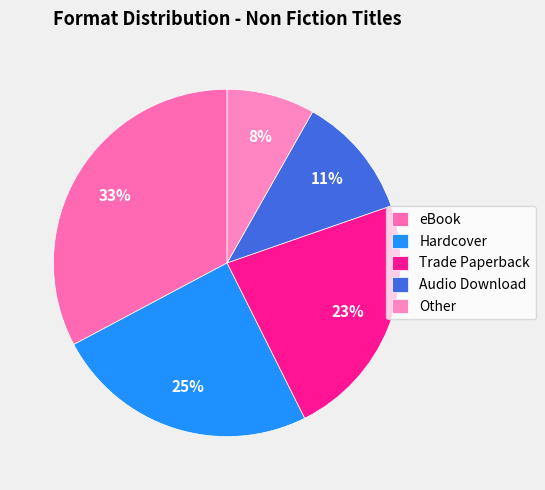

How many segments does this pie chart have?

5